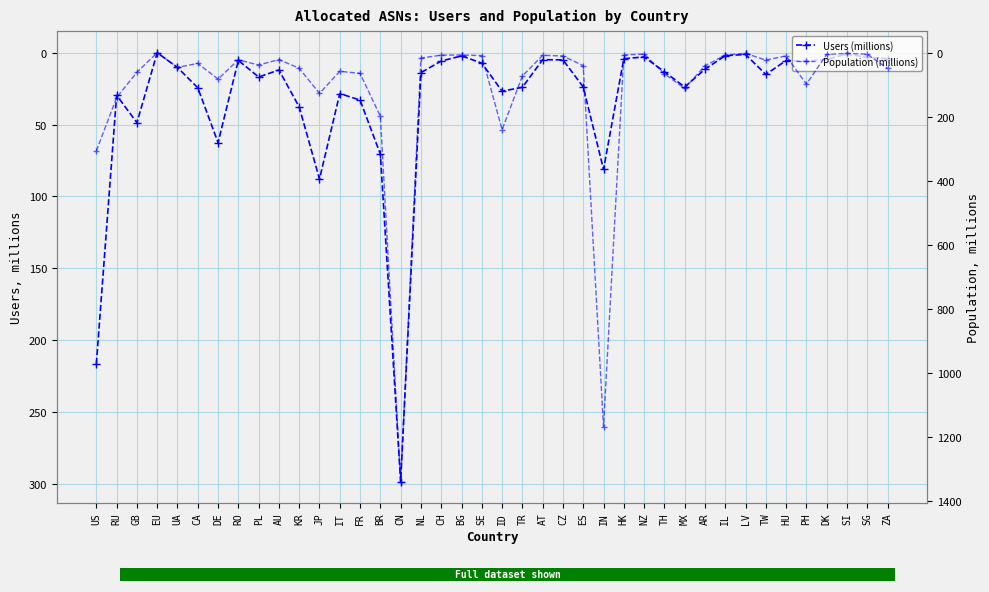

Rank the series by their average value, from lowest to highest.

Users (millions), Population (millions)